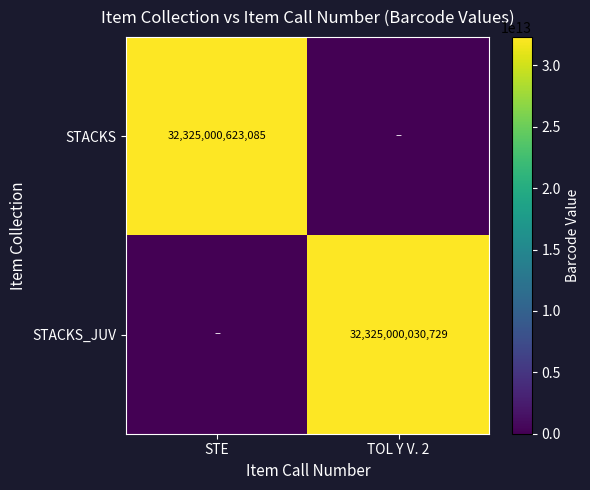

The STACKS_JUV series shows 32325000030729 at TOL Y V. 2. True or false?

True